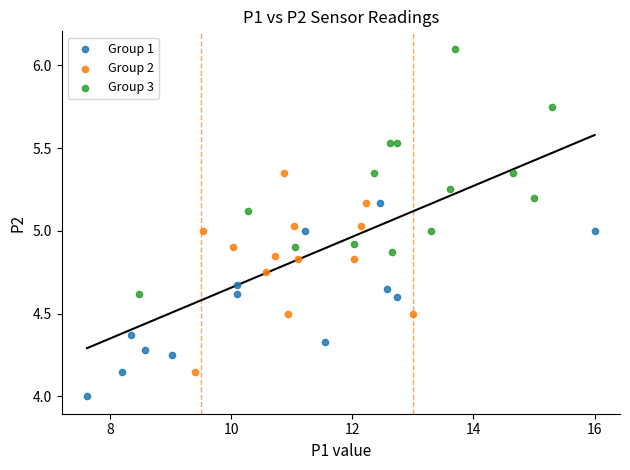

Which series contains the highest Y value?

Group 3